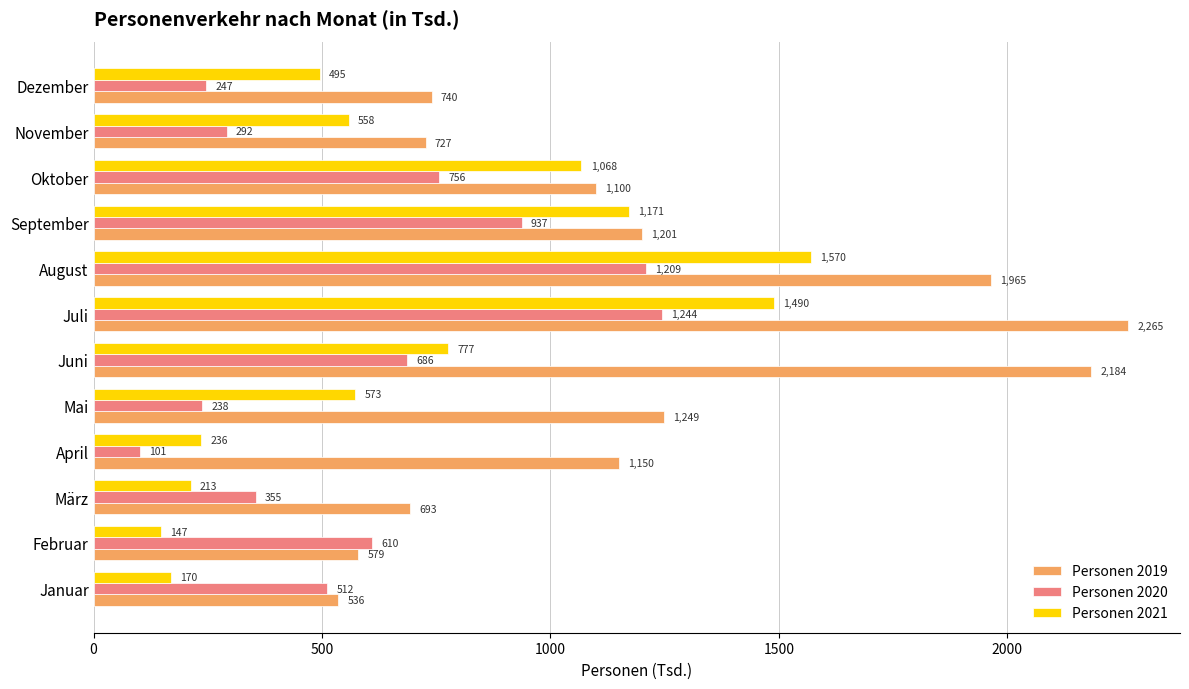

Rank the series by their average value, from lowest to highest.

Personen 2020, Personen 2021, Personen 2019